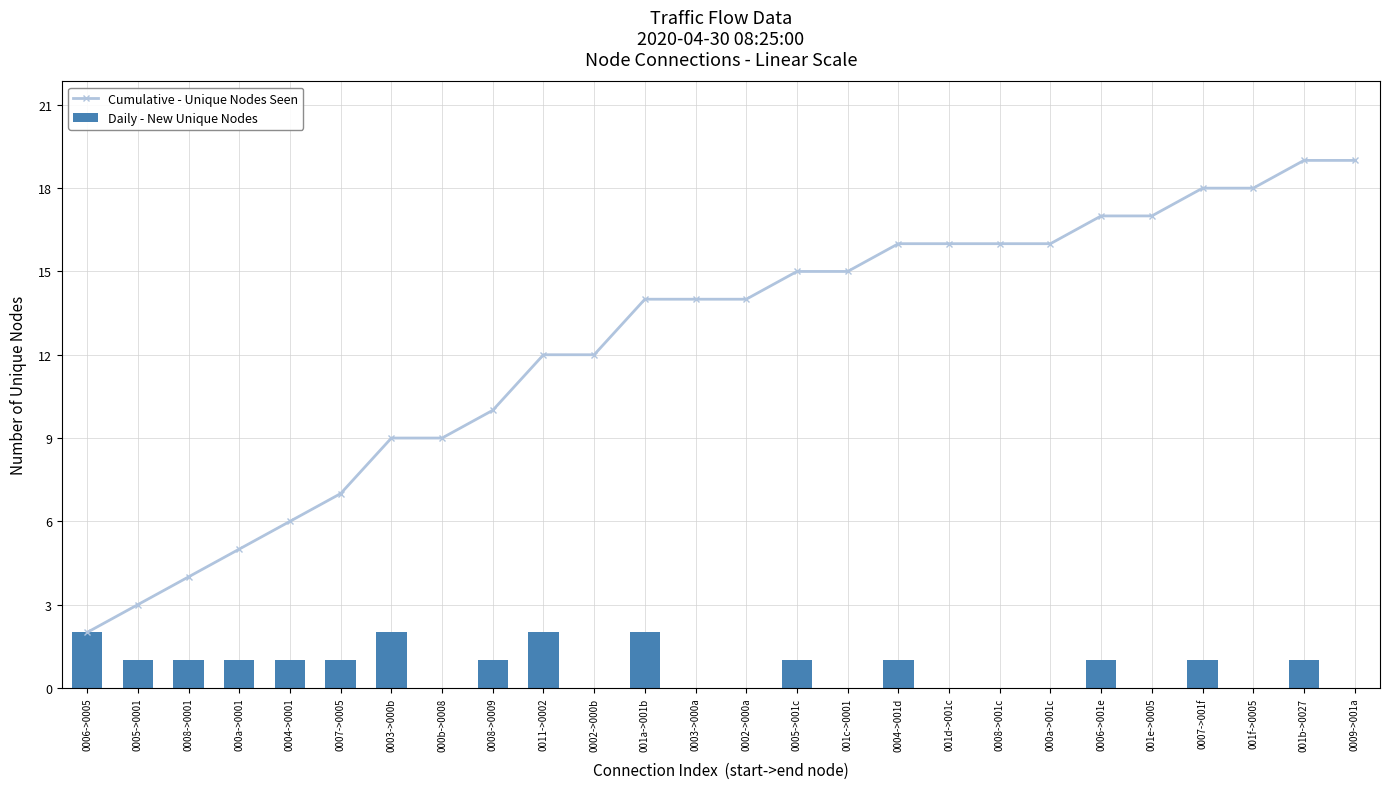

What is the difference between the highest and lowest values at 0005->001c?

14